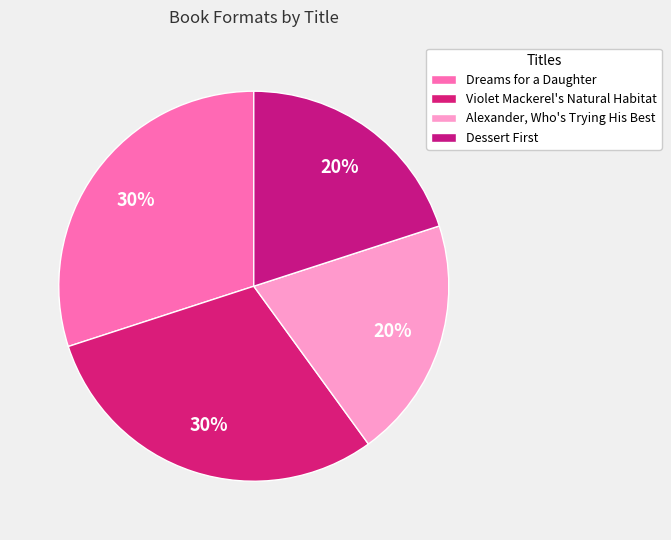

What percentage is the Violet Mackerel's Natural Habitat slice, to the nearest percent?

30%